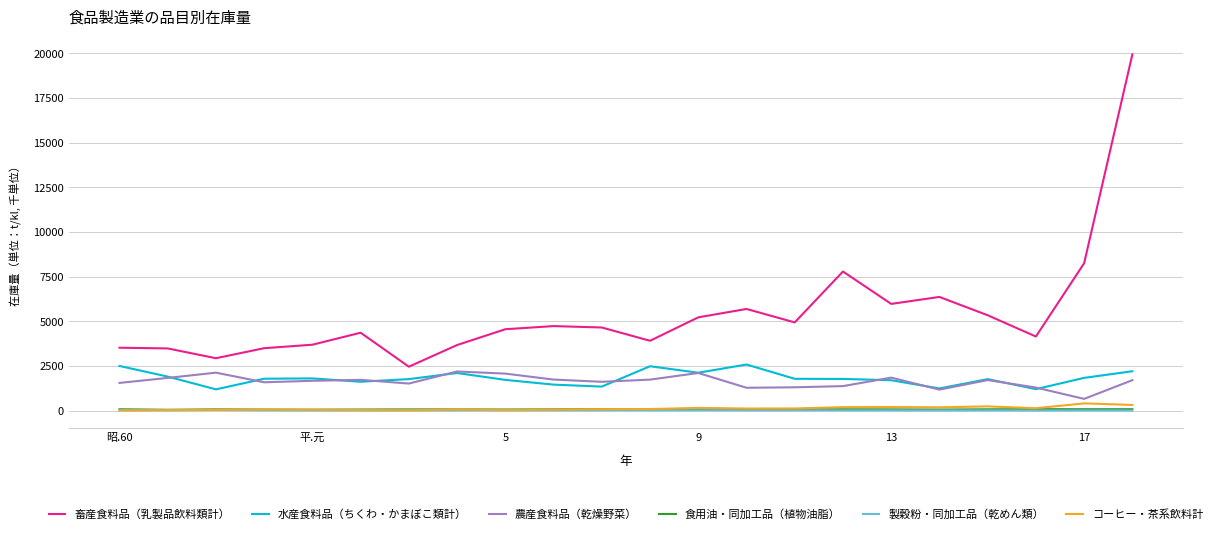

What is the minimum value for 食用油・同加工品（植物油脂）?

59.9